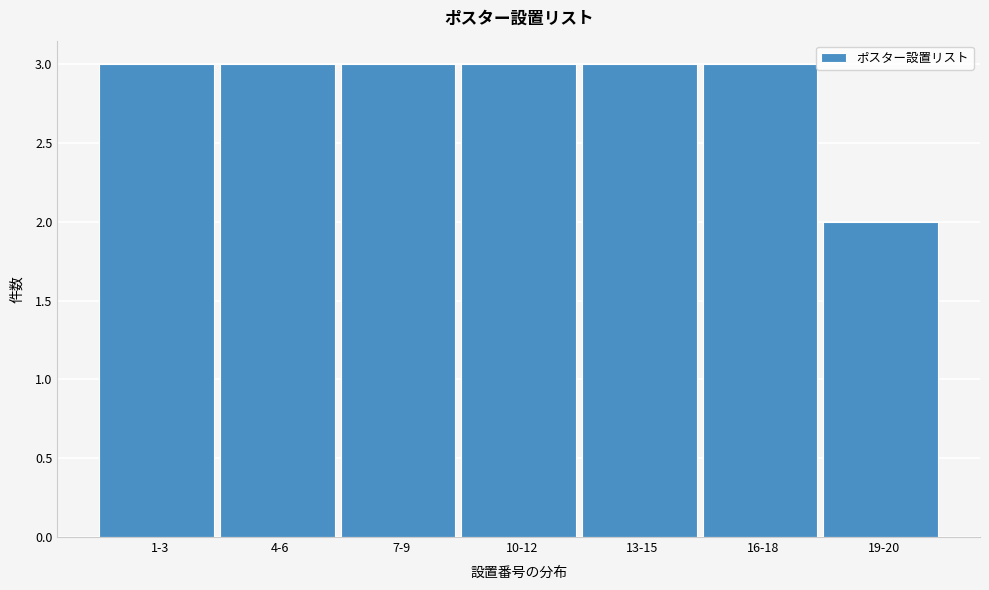

Reading left to right, list all the values displayed in this chart.

1-3=3	4-6=3	7-9=3	10-12=3	13-15=3	16-18=3	19-20=2